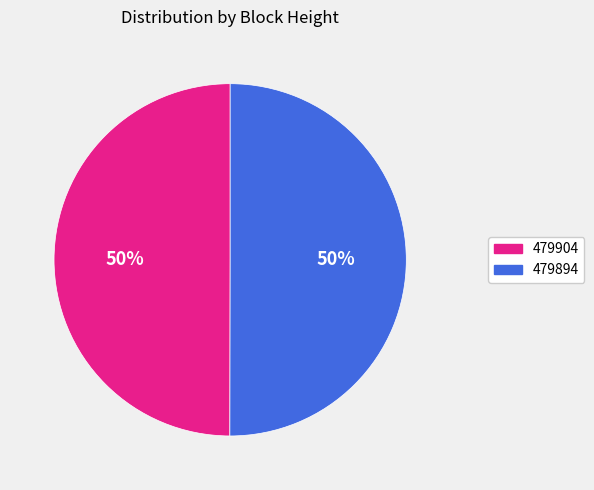

To the nearest percent, what is the average slice percentage?

50%